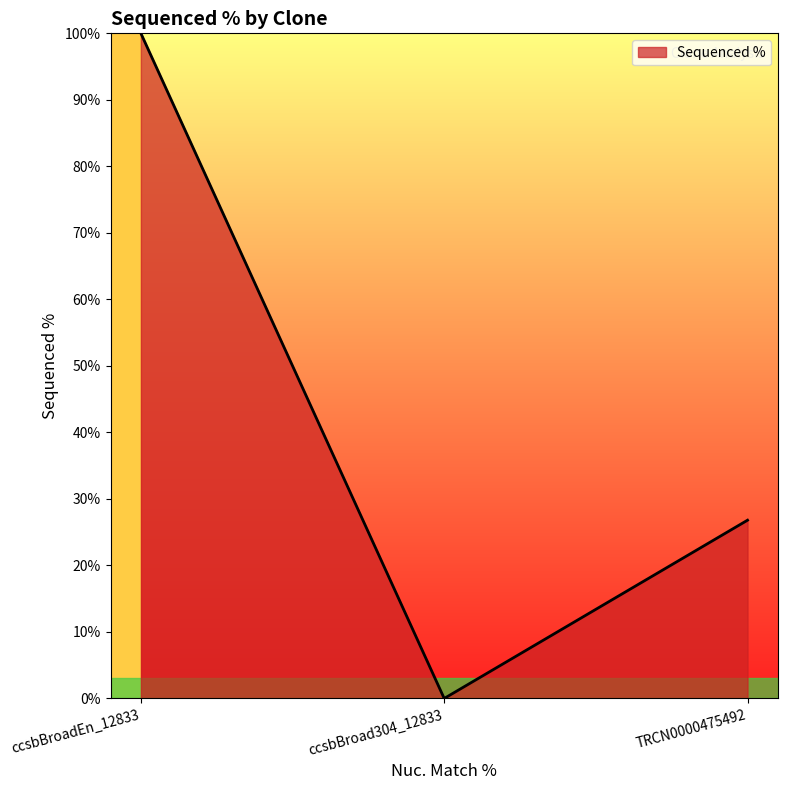

List the labels in order of value, smallest first.

ccsbBroad304_12833, TRCN0000475492, ccsbBroadEn_12833